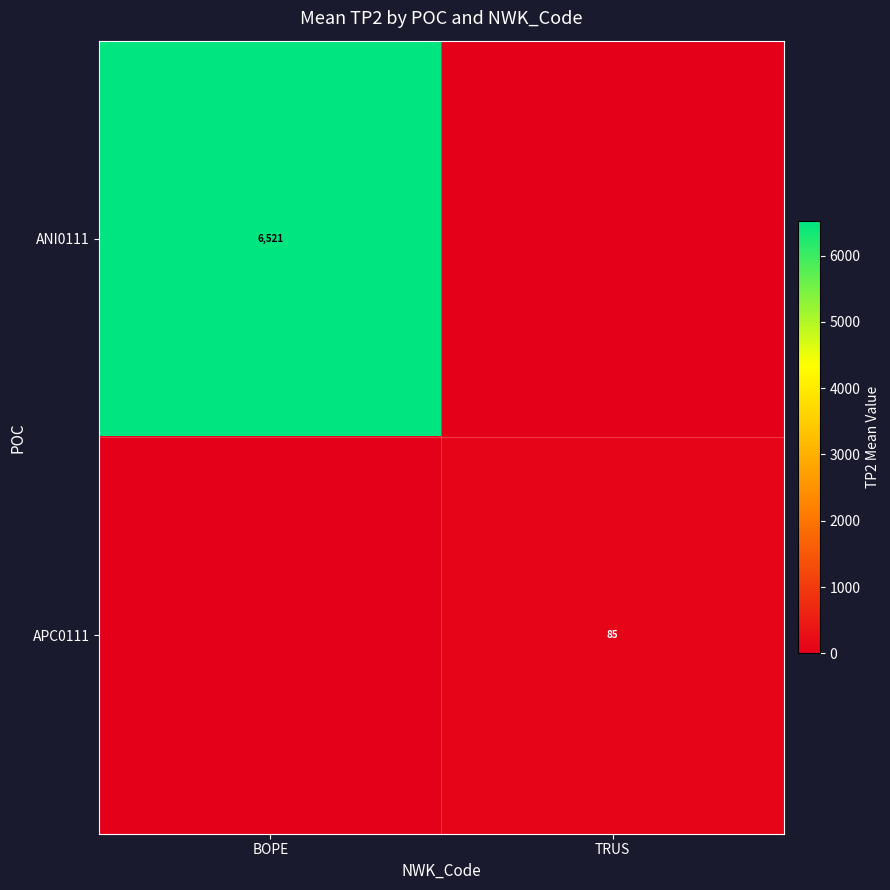

Is it true that ANI0111 equals 2141.6 at BOPE?

False